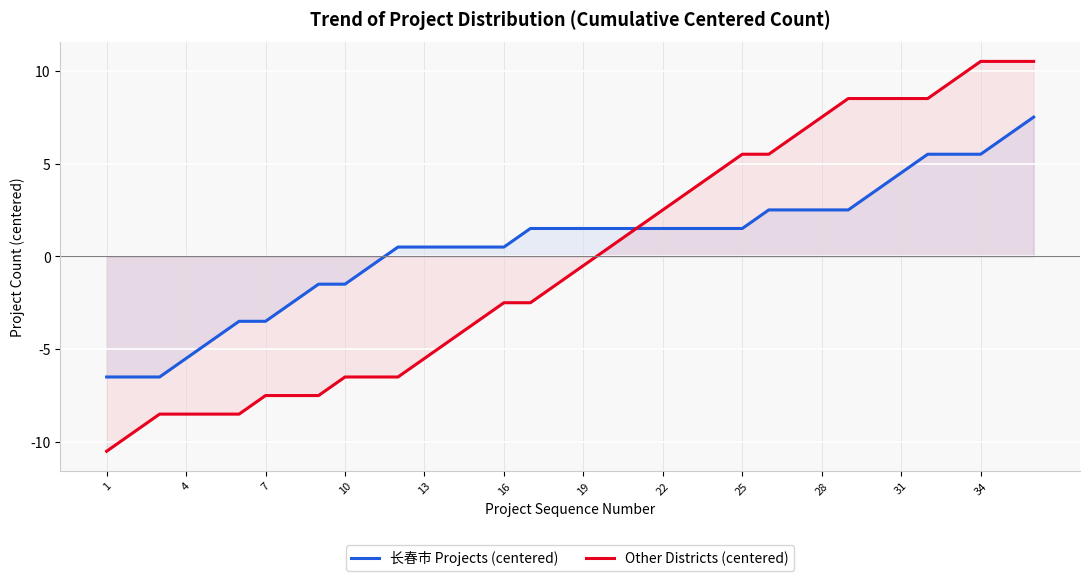

What is the smallest value displayed?

-10.5